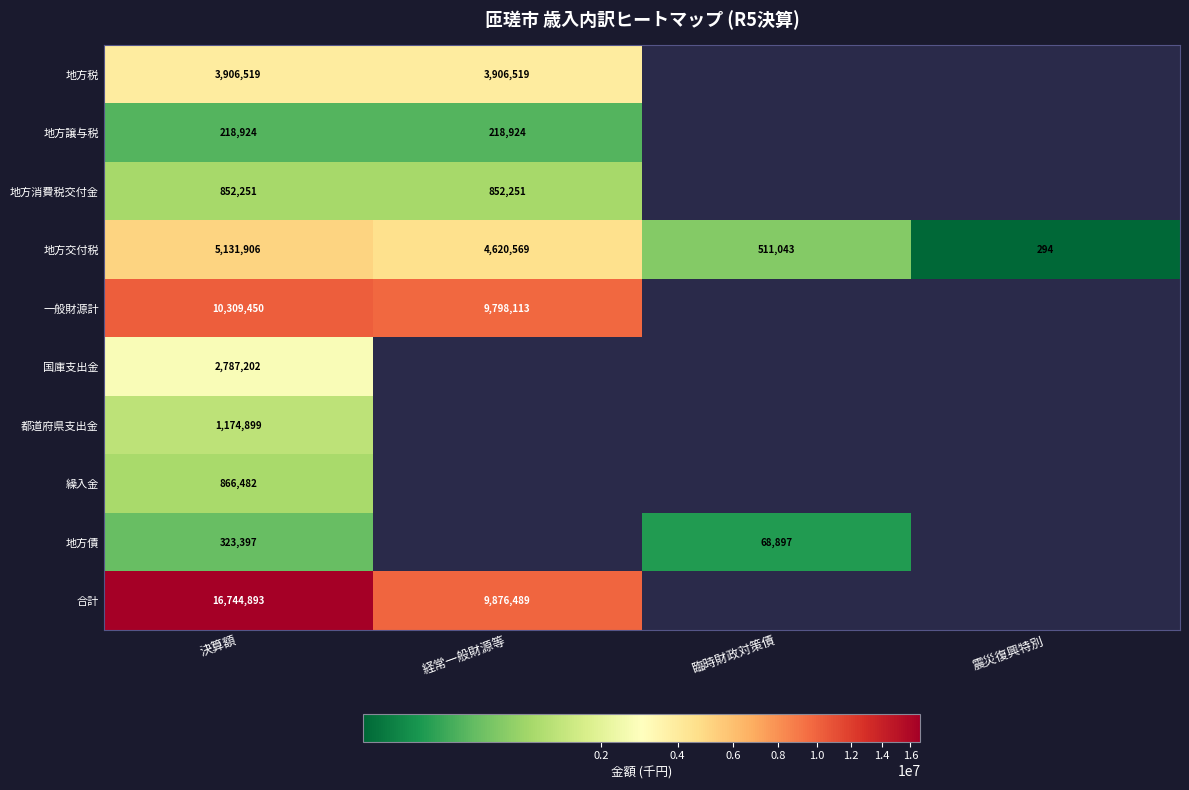

True or false: 地方税 has a value of 3906519 at 経常一般財源等.

True